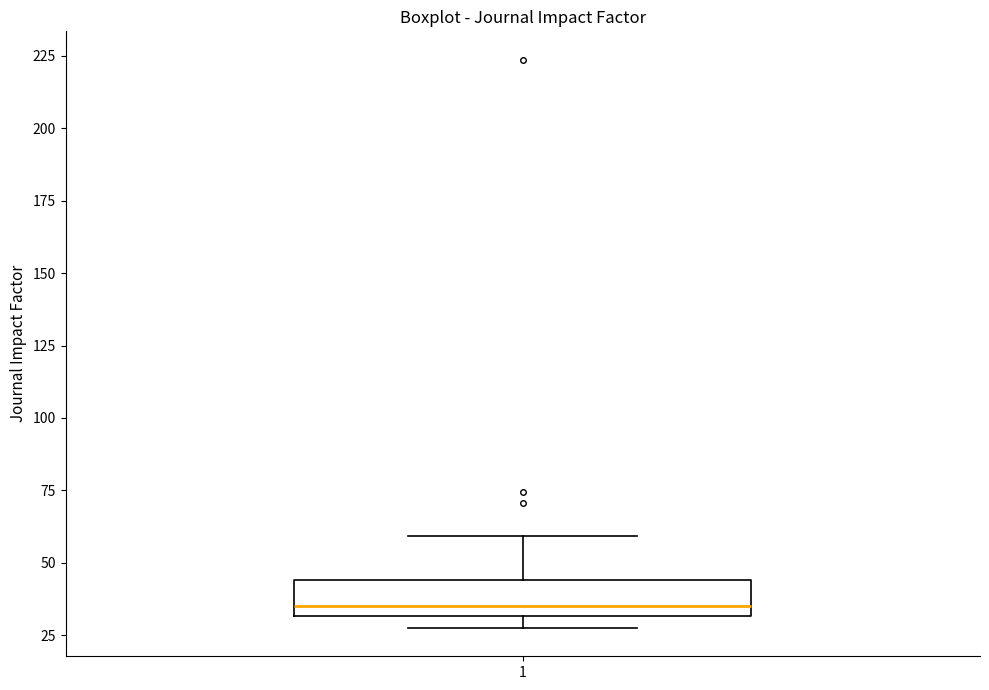

Read this box plot against the y-axis: the position of the median line, the range covered by the box, and the ends of both whiskers. The values are not printed on the chart, so give them approximately, as read against the axis.

median 35, box 30 to 45, whiskers 30 (just below the box's lower edge) to 60